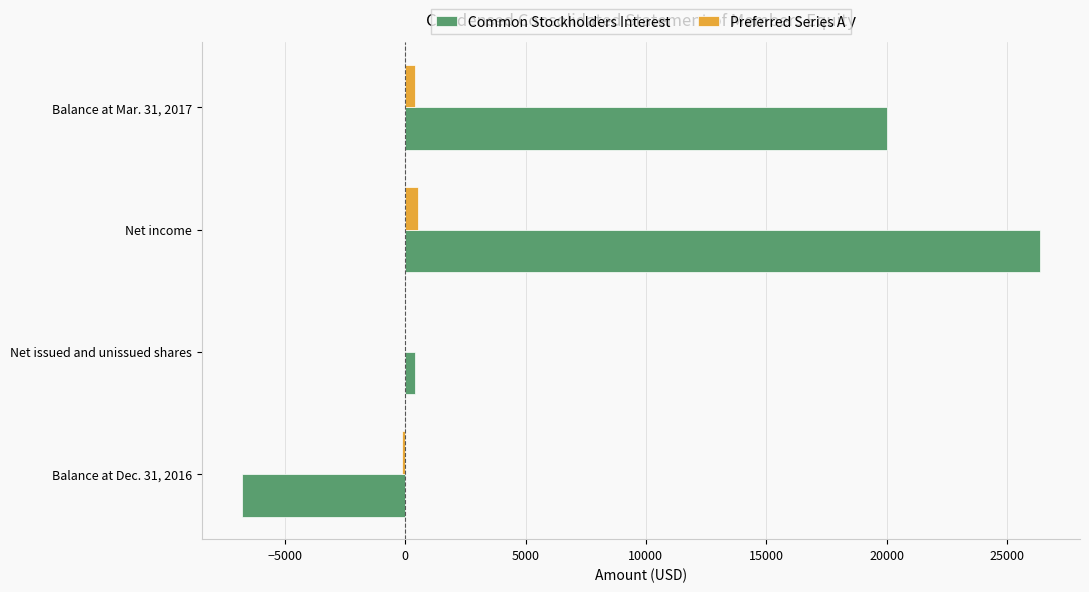

How many data points does each series have?

4